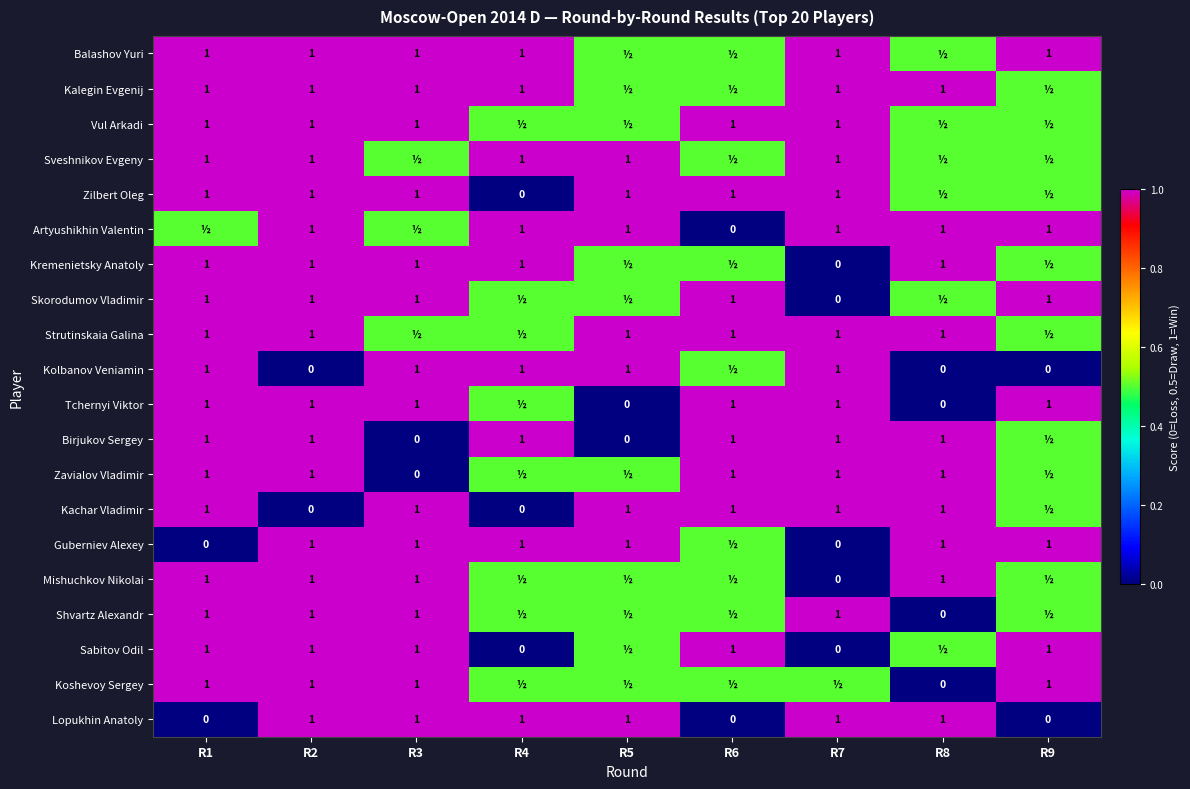

What is the difference between the highest and lowest values at R1?

1.0